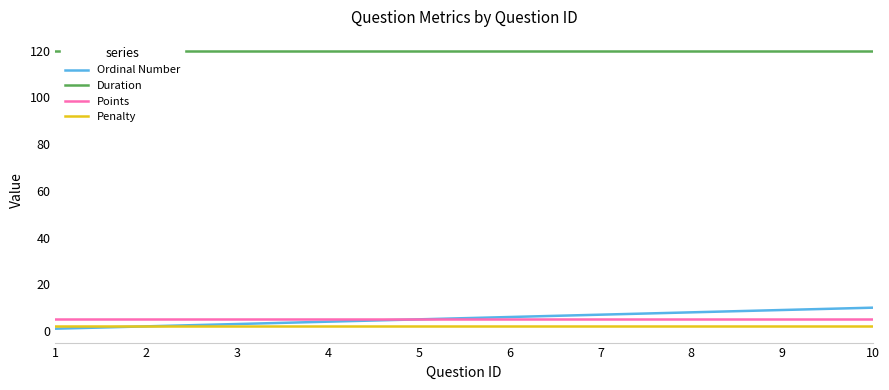

What is the value of the Points point at the 1st from the left?

5